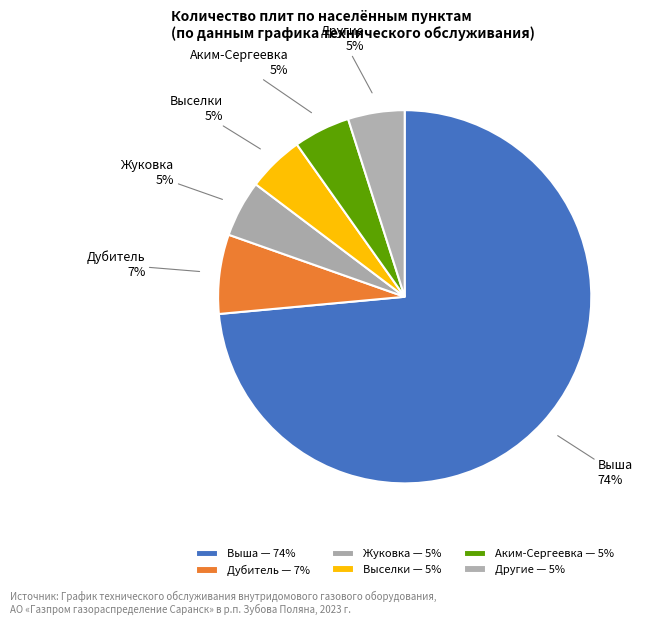

To the nearest percent, what percentage of the pie is Выселки?

5%